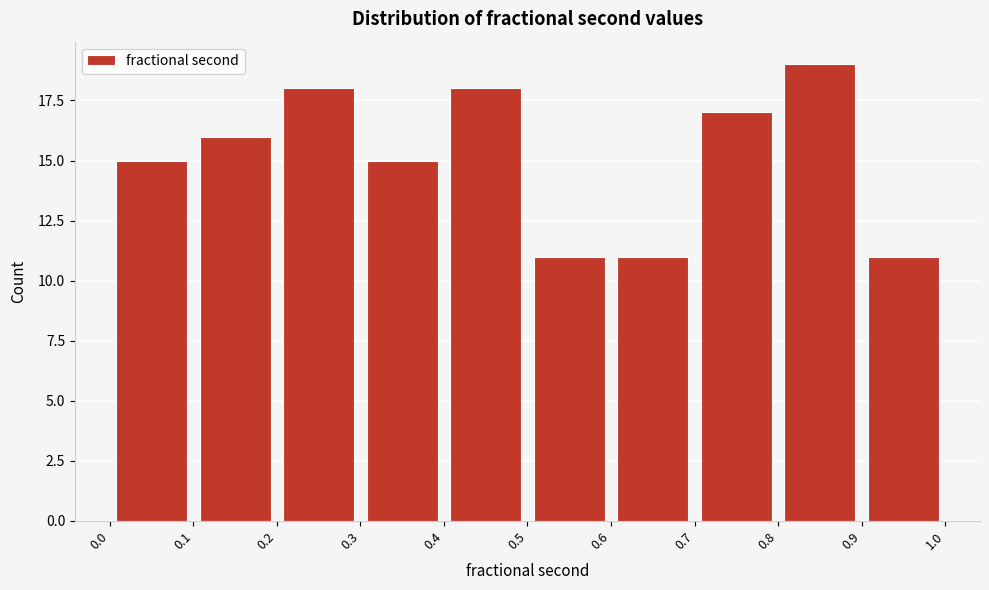

Reading left to right, list every bar in this chart as the range it spans on the x-axis followed by its height. The values are not printed on the chart, so give them approximately, as read against the axis.

0.0 to 0.1: 15
0.1 to 0.2: 16
0.2 to 0.3: 18
0.3 to 0.4: 15
0.4 to 0.5: 18
0.5 to 0.6: 11
0.6 to 0.7: 11
0.7 to 0.8: 17
0.8 to 0.9: 19
0.9 to 1.0: 11